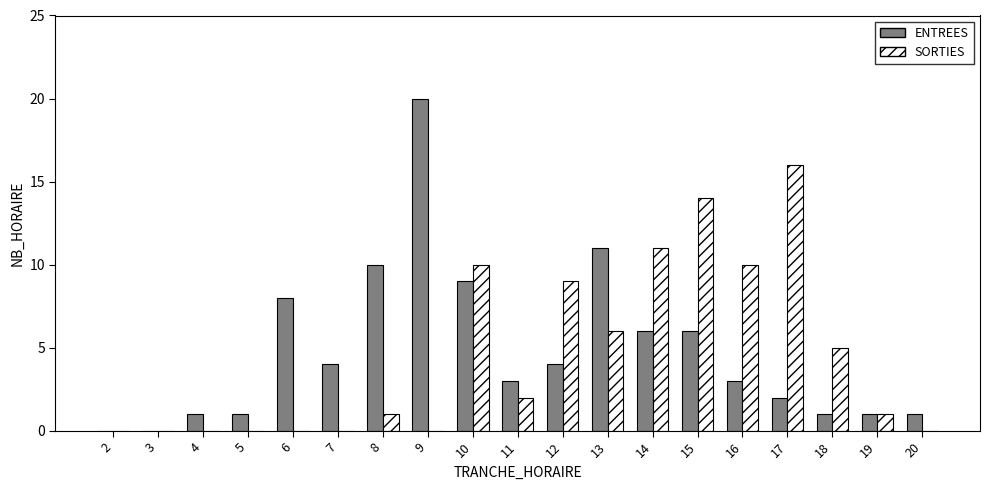

Reading right to left, what are all the values shown in this chart?

ENTREES: 20=1	19=1	18=1	17=2	16=3	15=6	14=6	13=11	12=4	11=3	10=9	9=20	8=10	7=4	6=8	5=1	4=1	3=0	2=0
SORTIES: 20=0	19=1	18=5	17=16	16=10	15=14	14=11	13=6	12=9	11=2	10=10	9=0	8=1	7=0	6=0	5=0	4=0	3=0	2=0